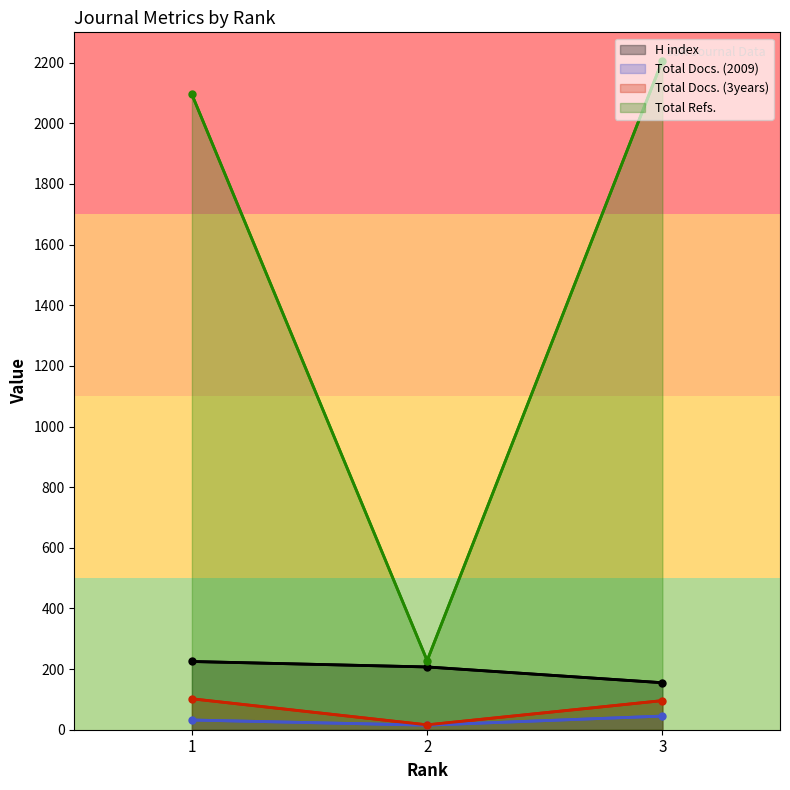

Reading left to right, list all the values displayed in this chart.

H index: 1=225	2=207	3=155
Total Docs. (2009): 1=32	2=15	3=45
Total Docs. (3years): 1=102	2=16	3=96
Total Refs.: 1=2095	2=228	3=2207